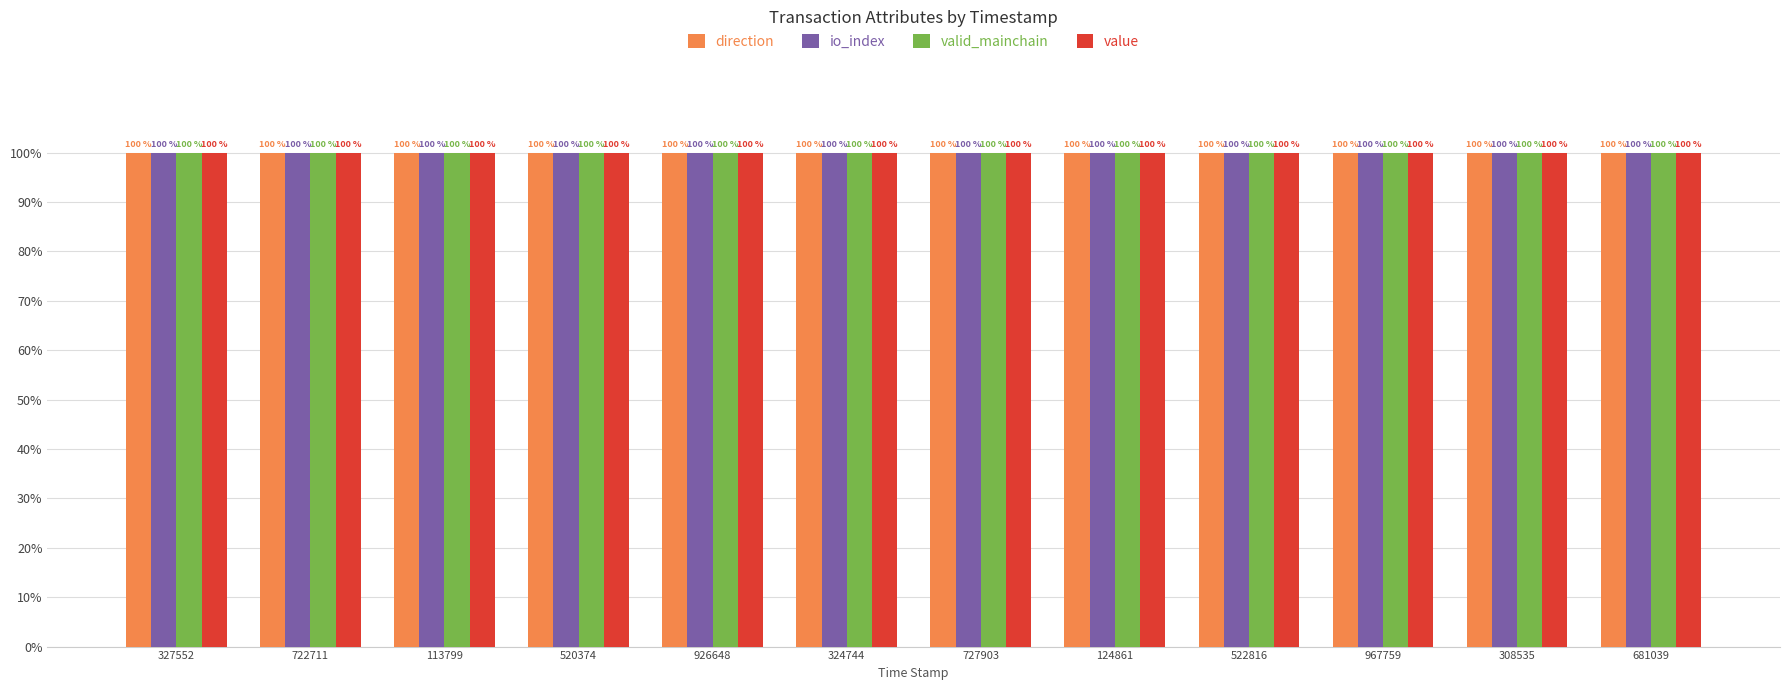

What is the average value of the valid_mainchain series?

1.0